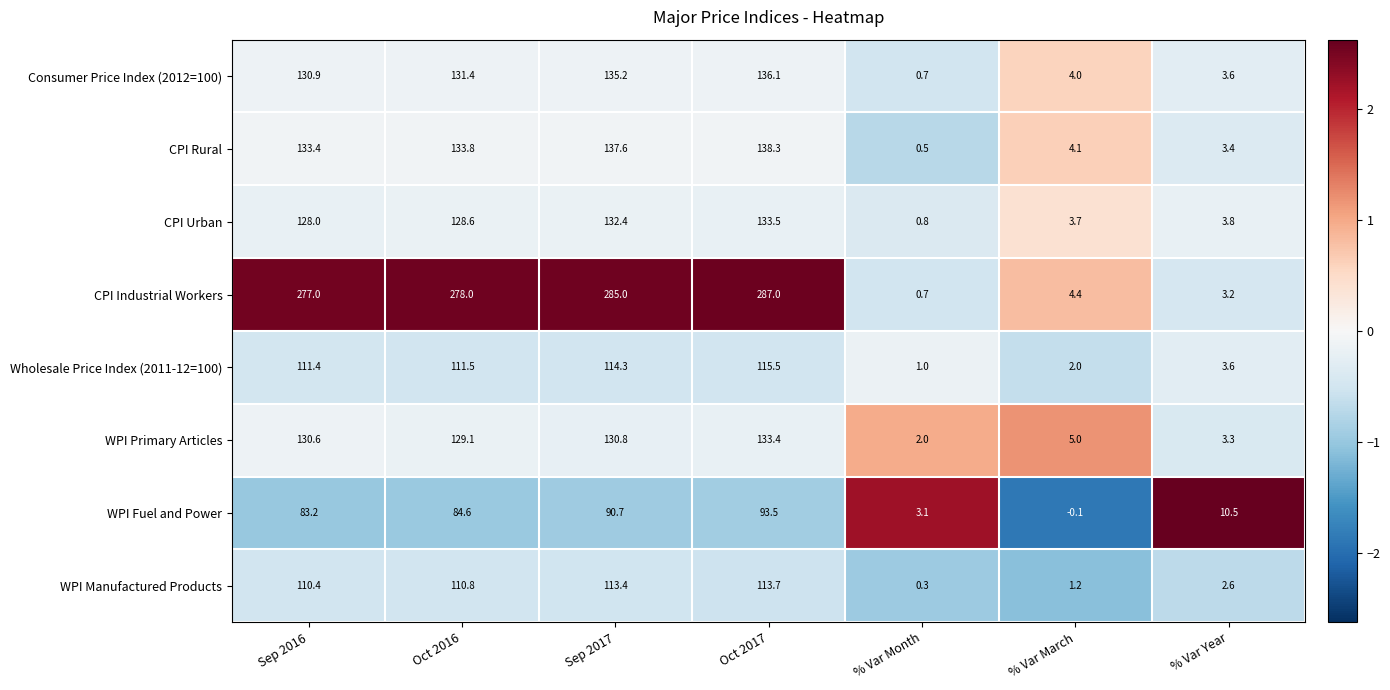

How many distinct data groups are displayed?

8